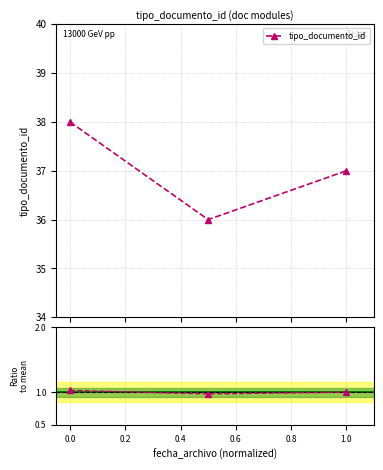

What is the maximum value for tipo_documento_id?

38